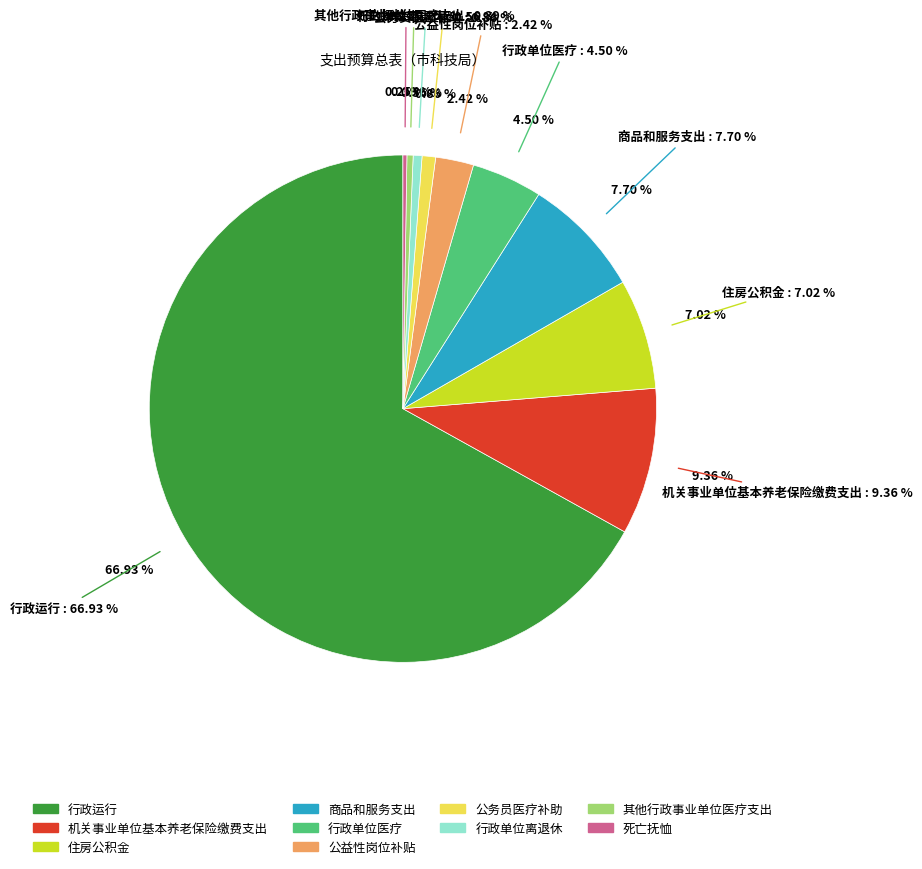

What percentage do 行政单位医疗 and 其他行政事业单位医疗支出 together represent?

4.9%